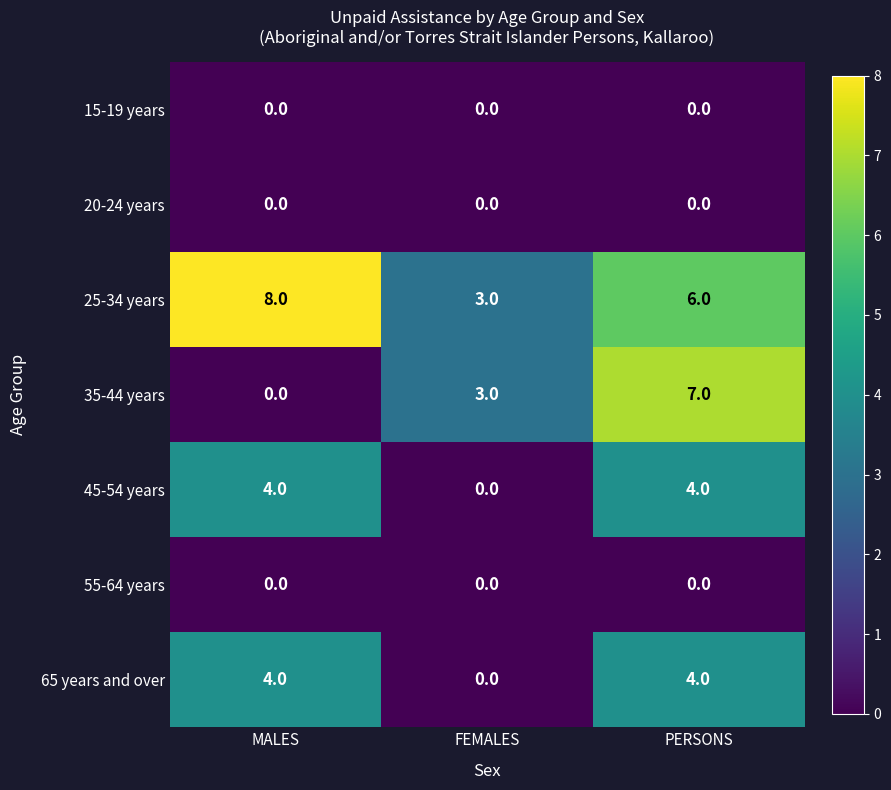

Reading right to left, transcribe all the data shown in this chart.

15-19 years: 0	0	0
20-24 years: 0	0	0
25-34 years: 6	3	8
35-44 years: 7	3	0
45-54 years: 4	0	4
55-64 years: 0	0	0
65 years and over: 4	0	4